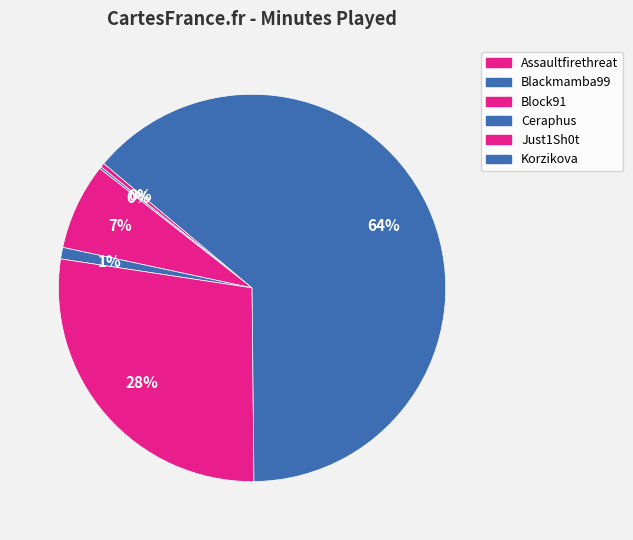

Is it true that Just1Sh0t is 37% of the pie?

False